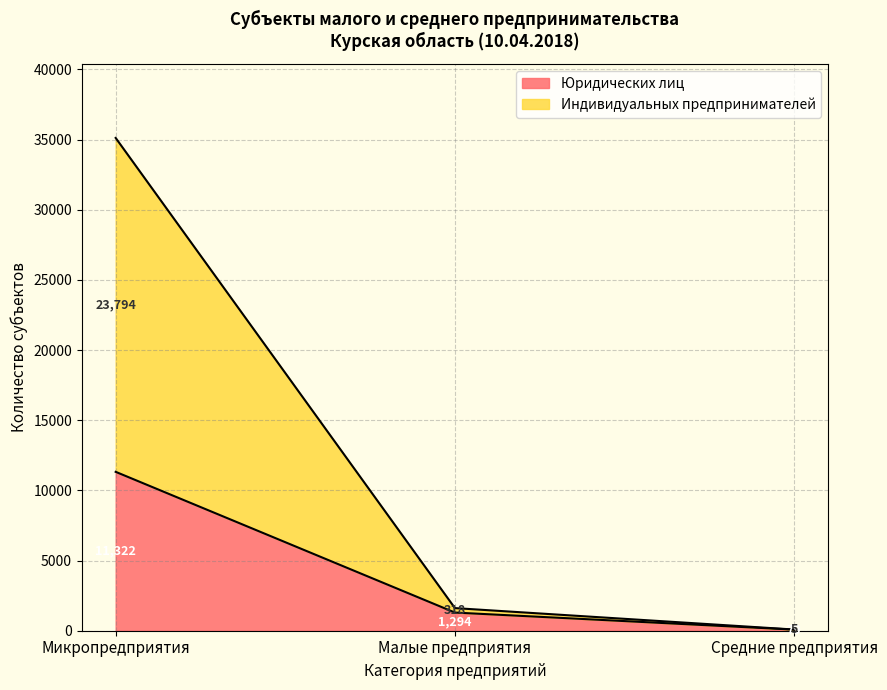

Count the Юридических лиц values in the range 79 to 11322.

3